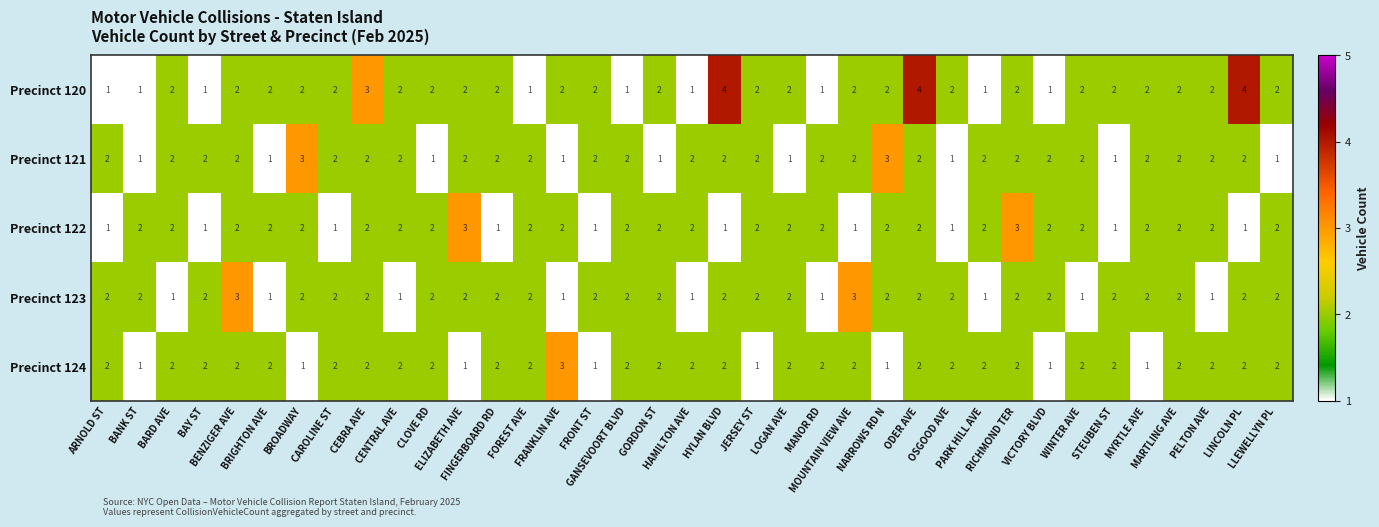

What is the total value across all series at RICHMOND TER?

11